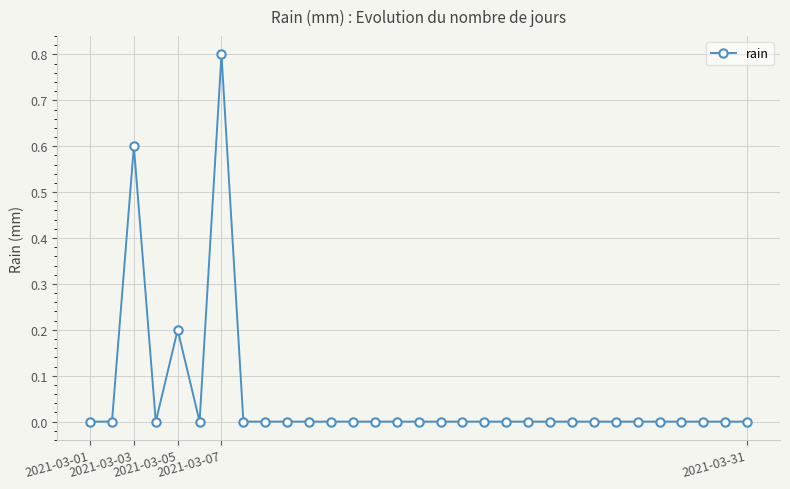

How many distinct data groups are displayed?

1